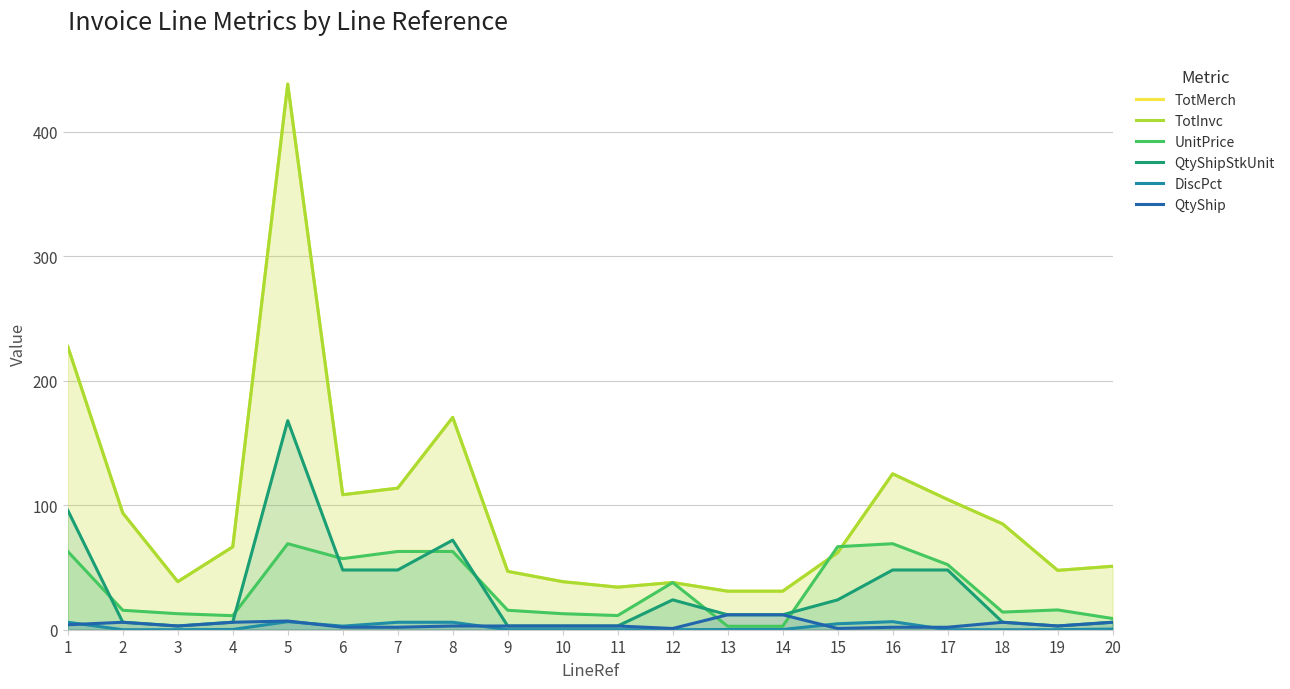

Where does the UnitPrice series first go above 15?

1